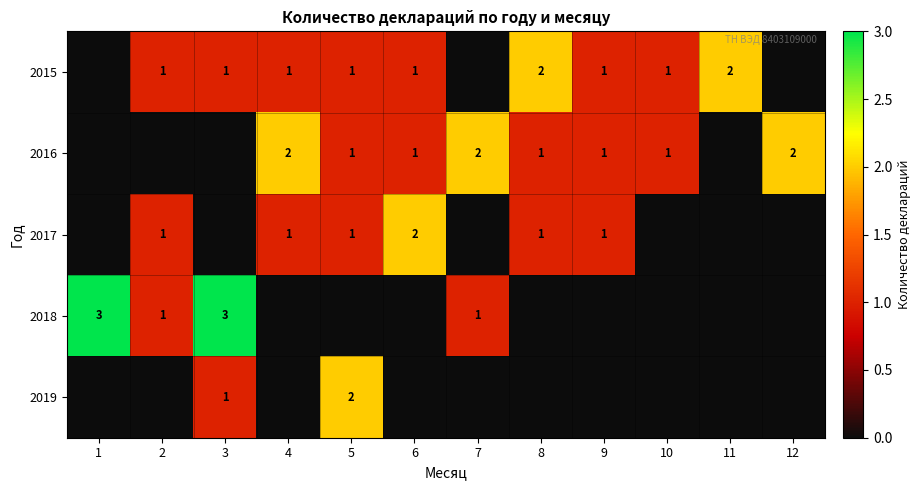

What is the sum of the 2016 values at 8 and 12?

3